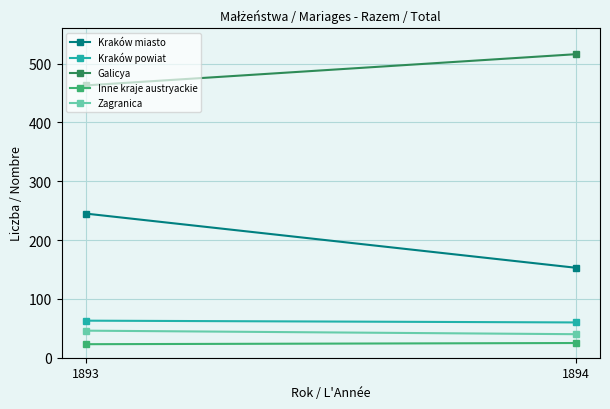

The Kraków powiat series shows 63 at 1893. True or false?

True